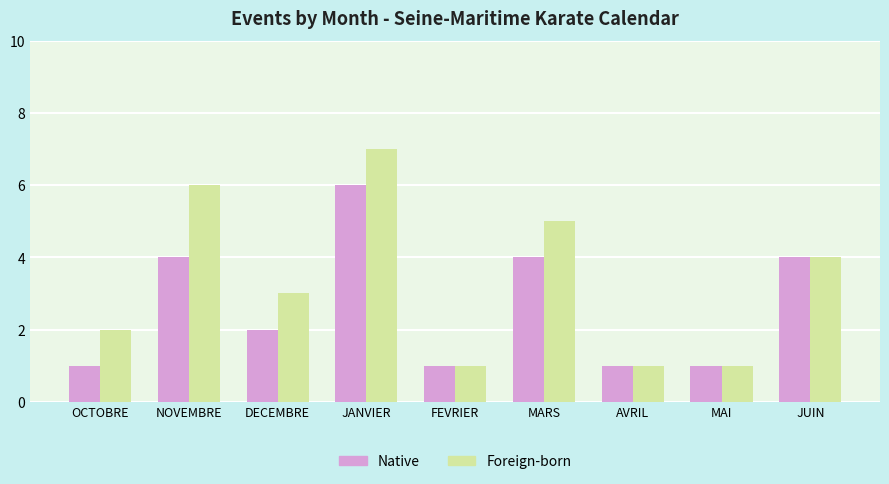

What is the label of the 7th bar from the right?

DECEMBRE